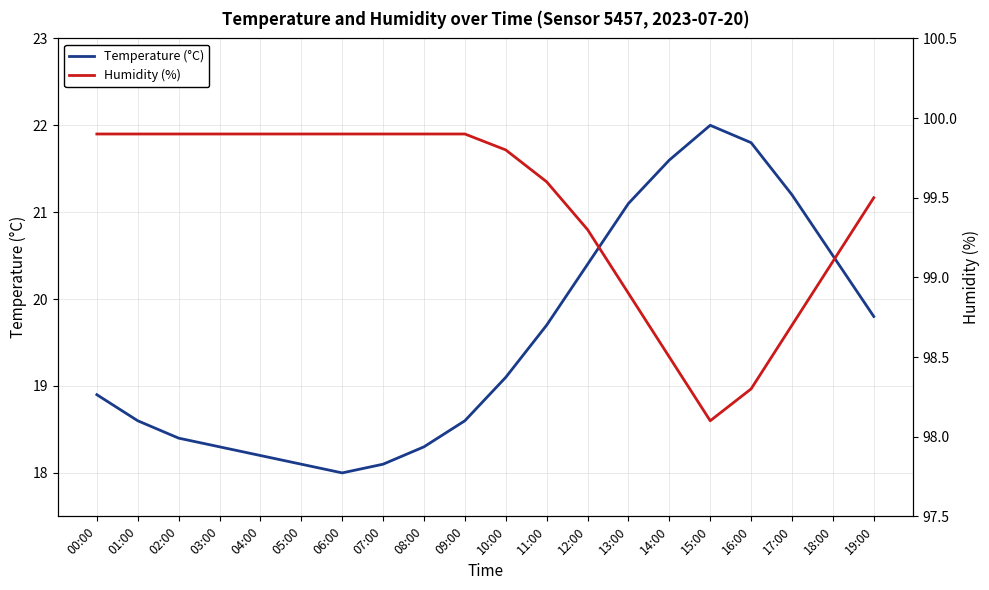

What is the difference between the maximum and second lowest values in the Temperature (°C) series?

3.9